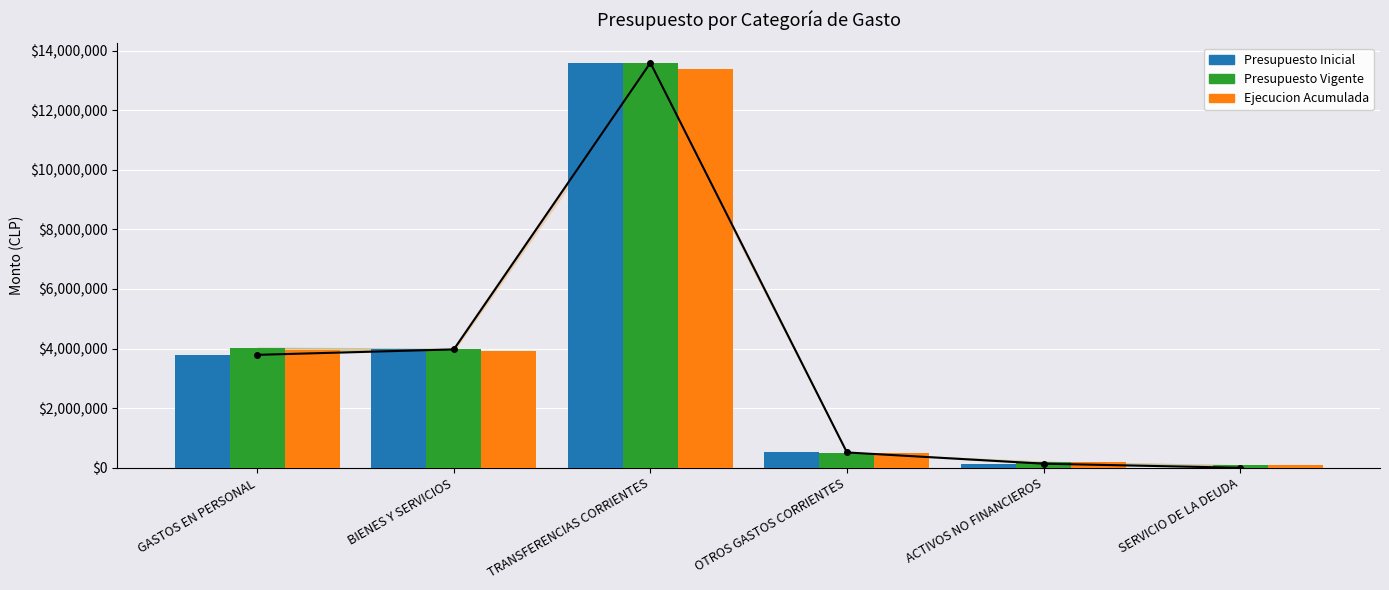

How many data points in Presupuesto Inicial are less than 3789534?

3